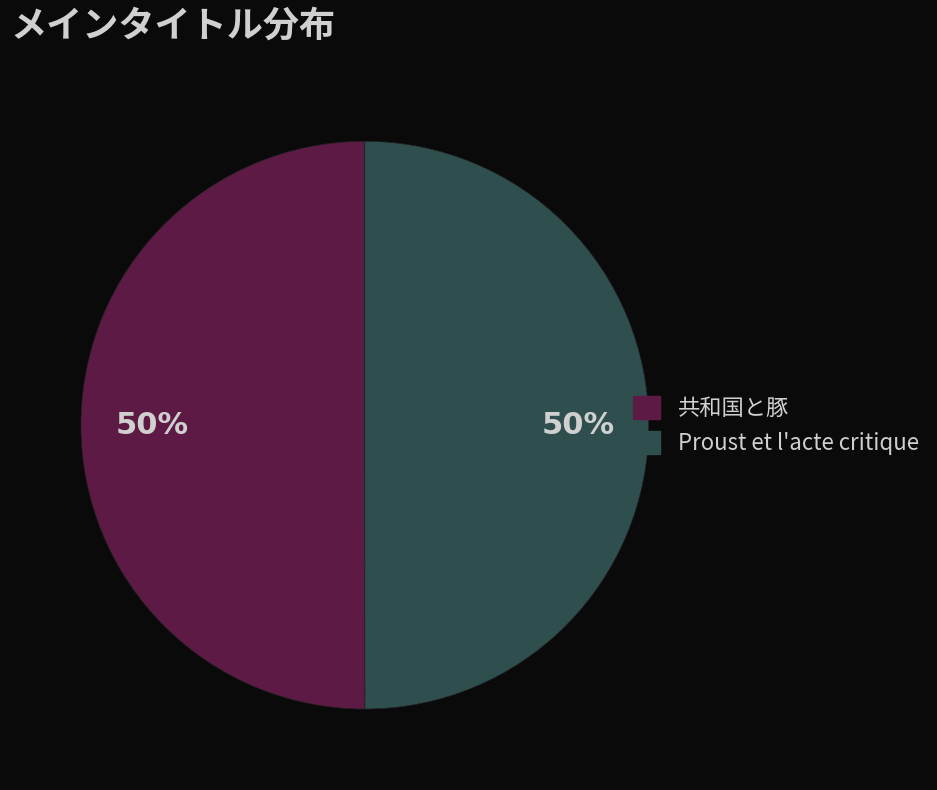

What is the ratio of the value at 共和国と豚 to the value at Proust et l'acte critique?

1.0